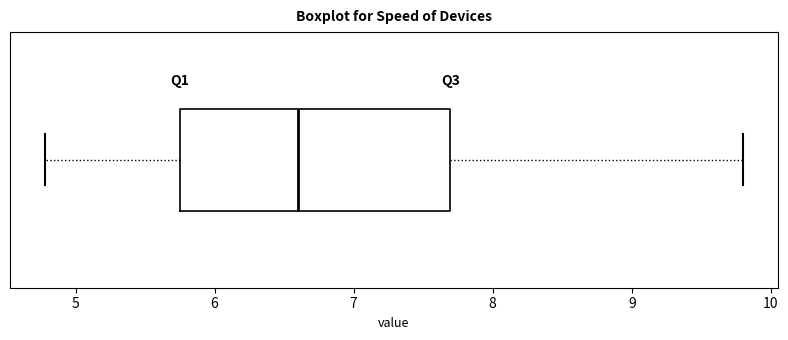

Read this box plot against the x-axis: the position of the median line, the range covered by the box, and the ends of both whiskers. The values are not printed on the chart, so give them approximately, as read against the axis.

median 6.6, box 5.8 to 7.7, whiskers 4.8 to 9.8